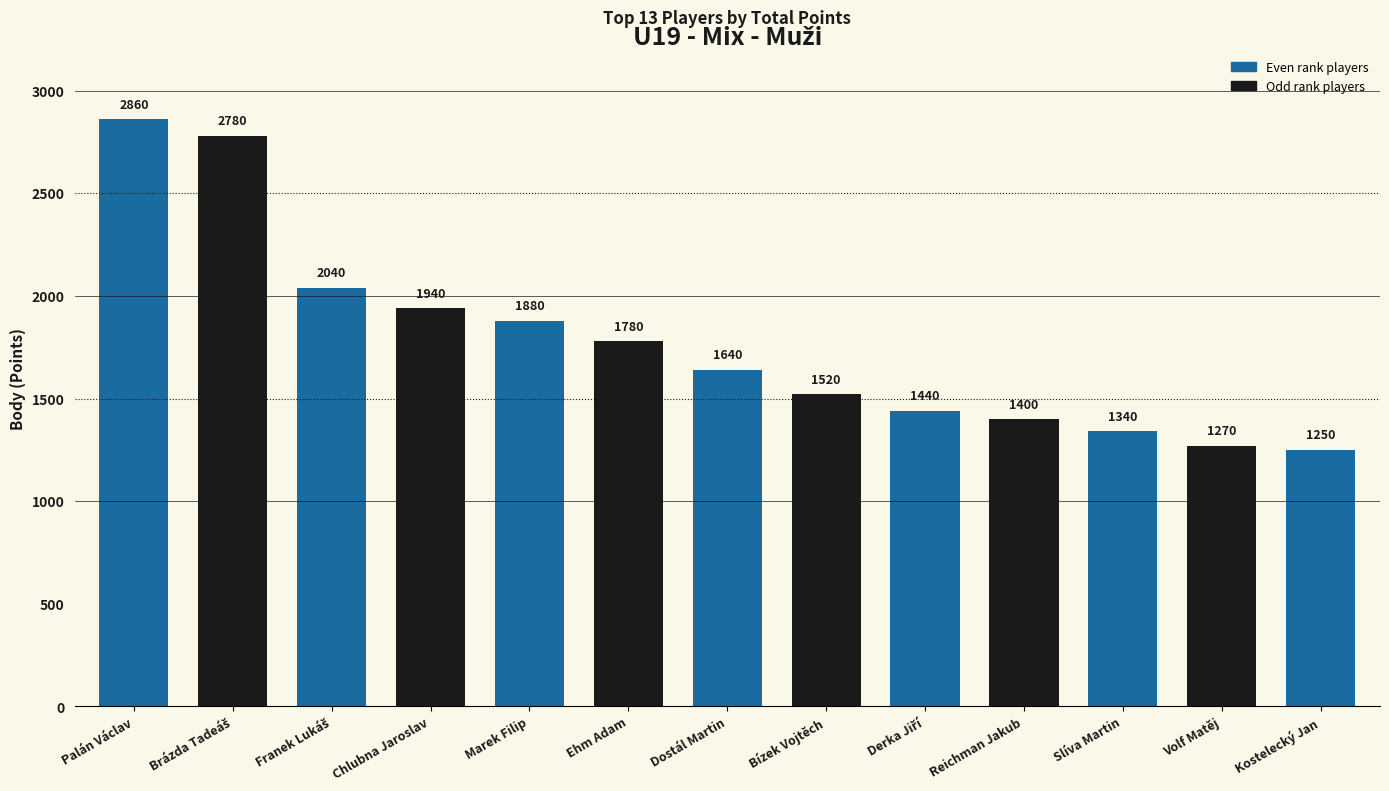

Where does the data first go above 1640?

Palán Václav